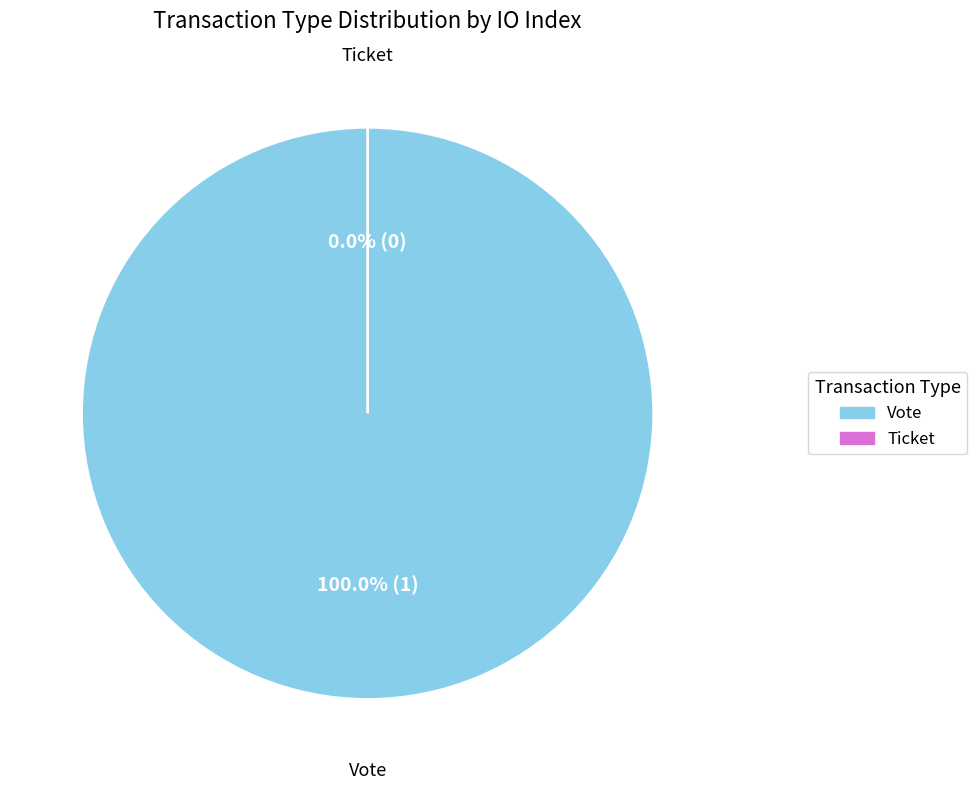

What is the largest slice in the pie chart?

Vote